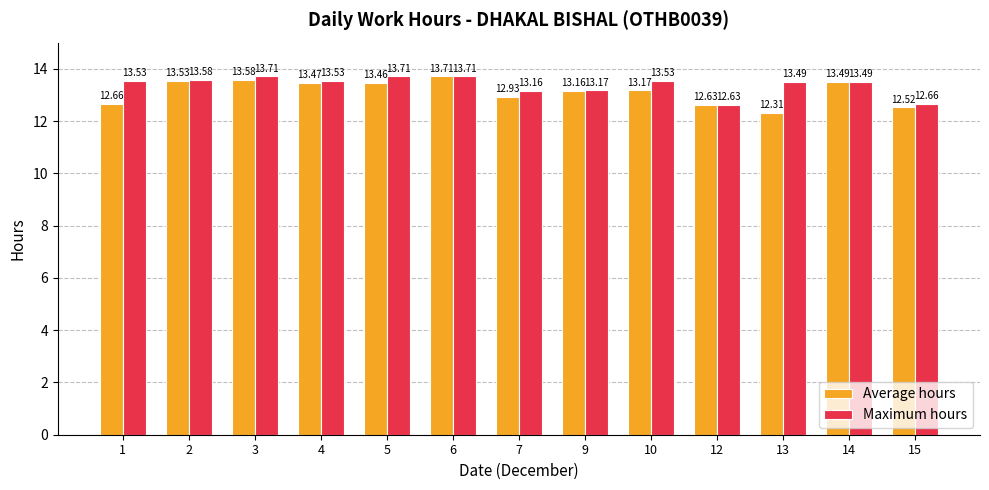

Reading right to left, what are all the values shown in this chart?

Average hours: 15=12.5	14=13.5	13=12.3	12=12.6	10=13.2	9=13.2	7=12.9	6=13.7	5=13.5	4=13.5	3=13.6	2=13.5	1=12.7
Maximum hours: 15=12.7	14=13.5	13=13.5	12=12.6	10=13.5	9=13.2	7=13.2	6=13.7	5=13.7	4=13.5	3=13.7	2=13.6	1=13.5